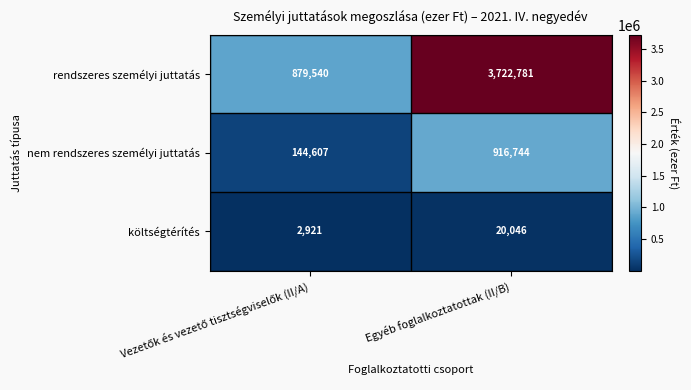

Reading left to right, list all the values displayed in this chart.

rendszeres személyi juttatás: 879540	3722781
nem rendszeres személyi juttatás: 144607	916744
költségtérítés: 2921	20046